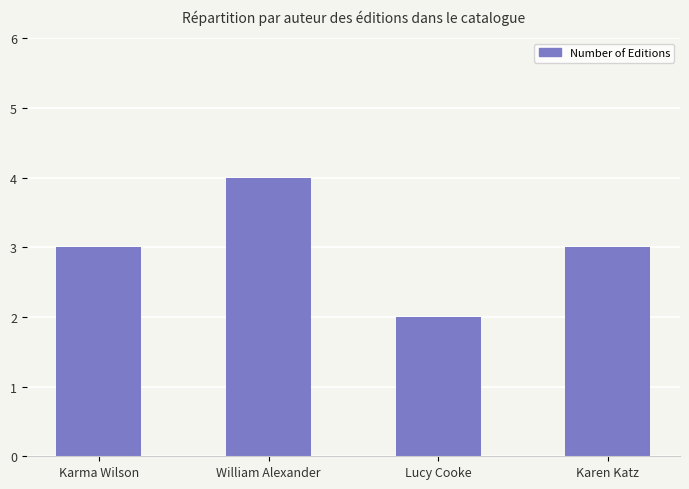

What is the maximum value shown in the chart?

4